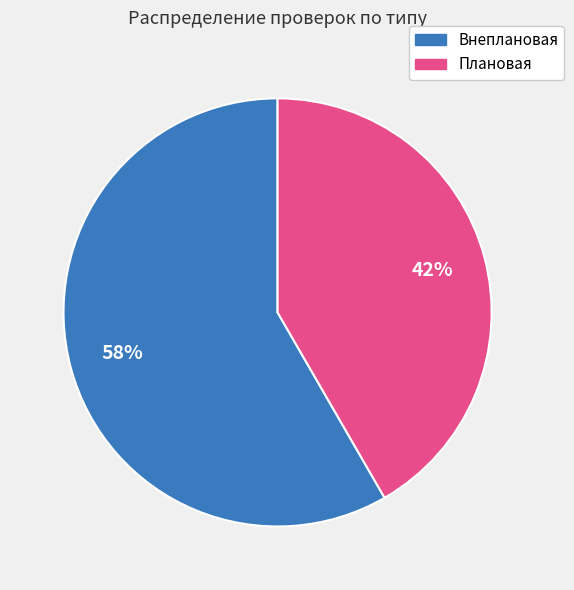

Which slice represents more than half of the pie?

Внеплановая